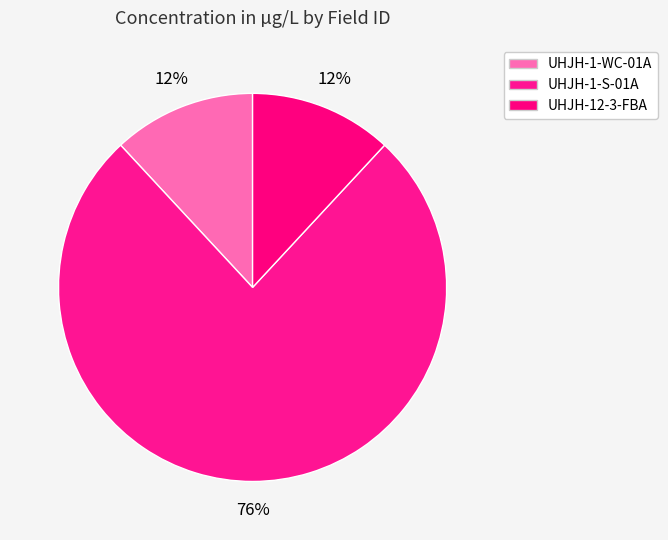

To the nearest percent, what is the combined percentage of UHJH-12-3-FBA and UHJH-1-S-01A?

88%